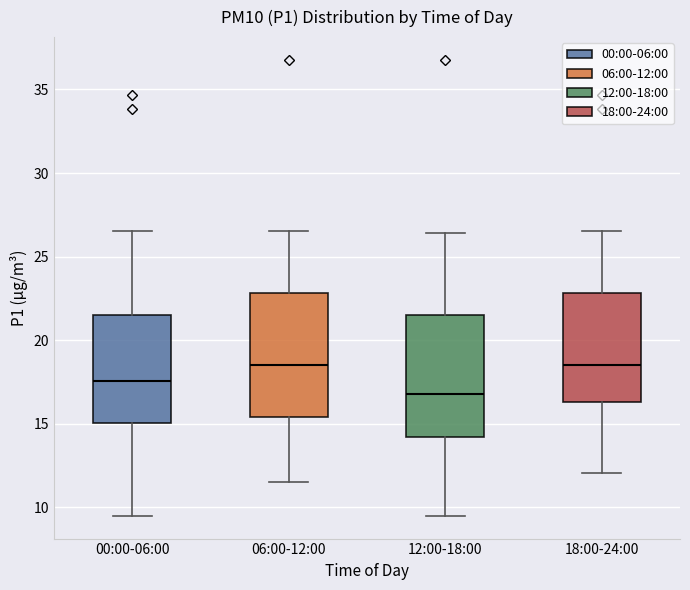

Where does the median line of the box for 06:00-12:00 sit on the y-axis? The values are not printed on the chart, so give them approximately, as read against the axis.

18.5